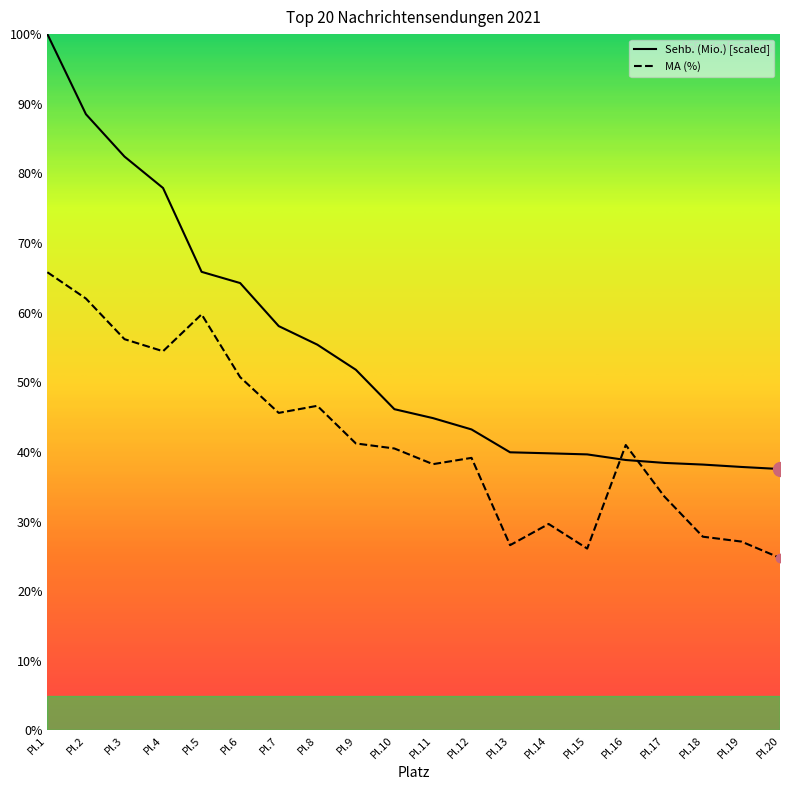

Which series has the largest range (max minus min)?

Sehb. (Mio.) [scaled]